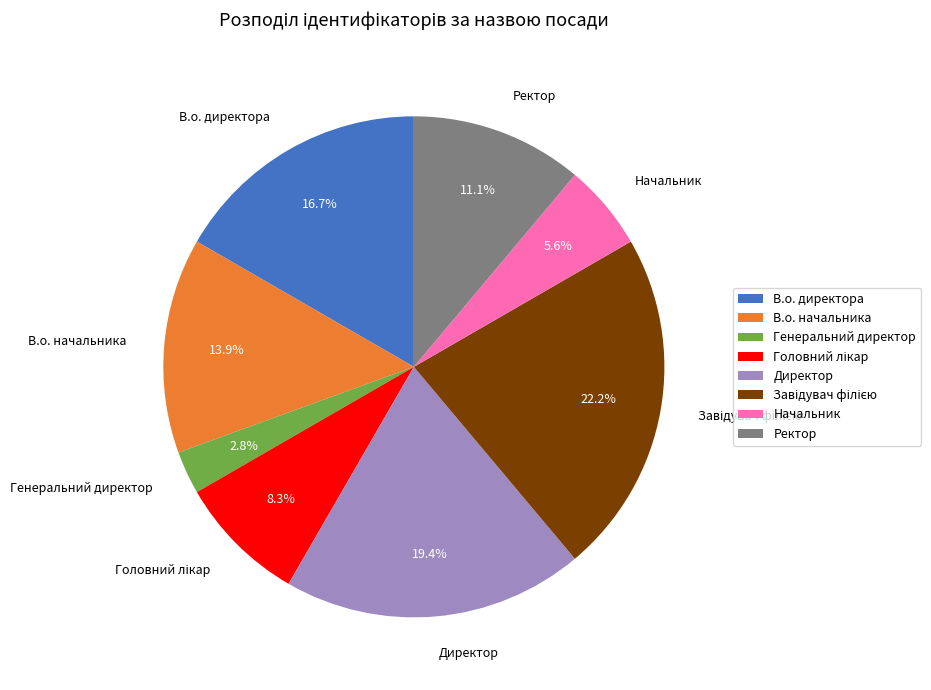

How many slices are in this pie chart?

8